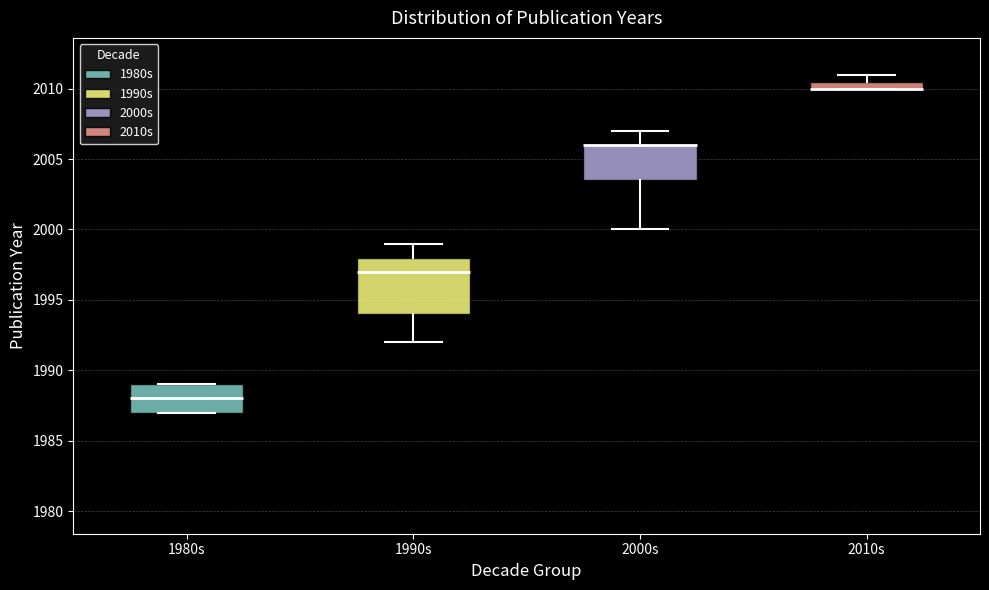

Comparing the boxes themselves (not the whiskers), which one is the tallest?

1990s